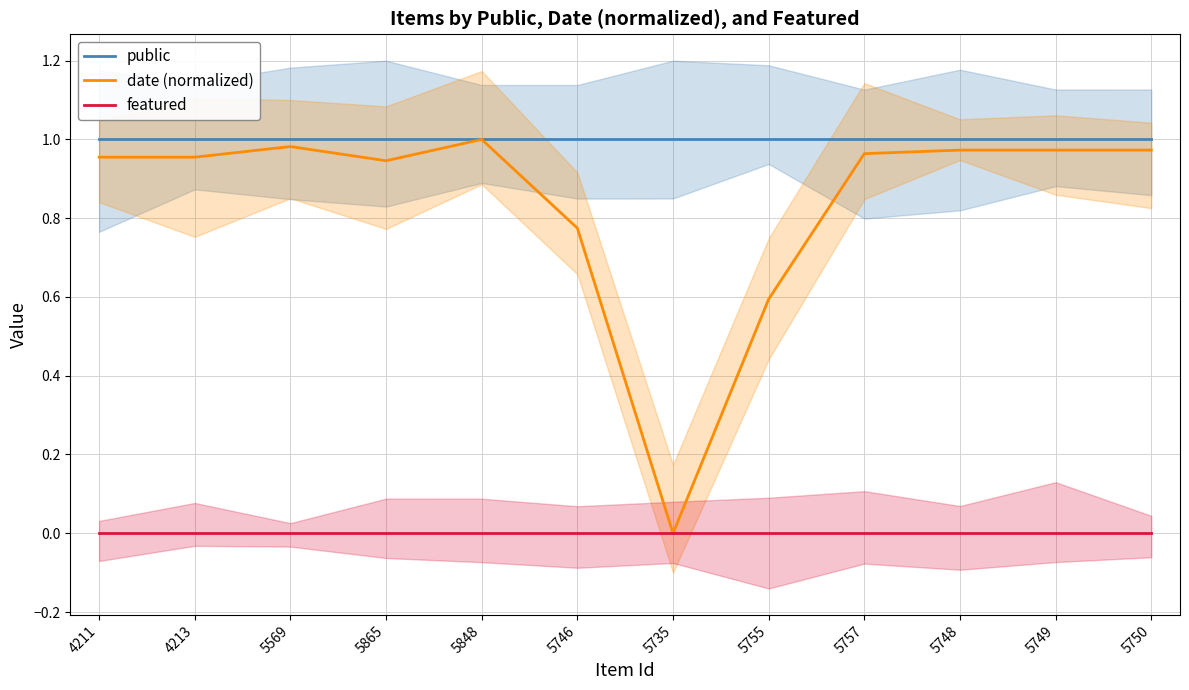

At which category is the sum across all series the highest?

5848